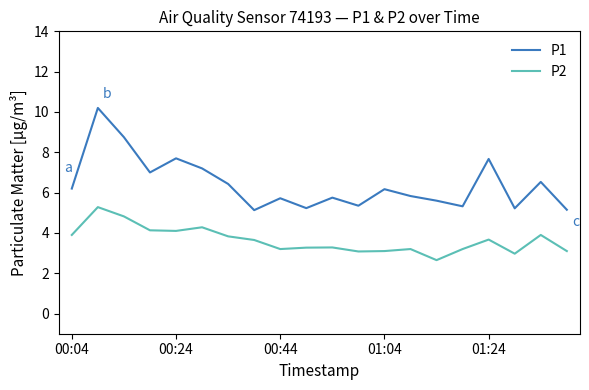

Rank the series by their maximum value, from lowest to highest.

P2, P1